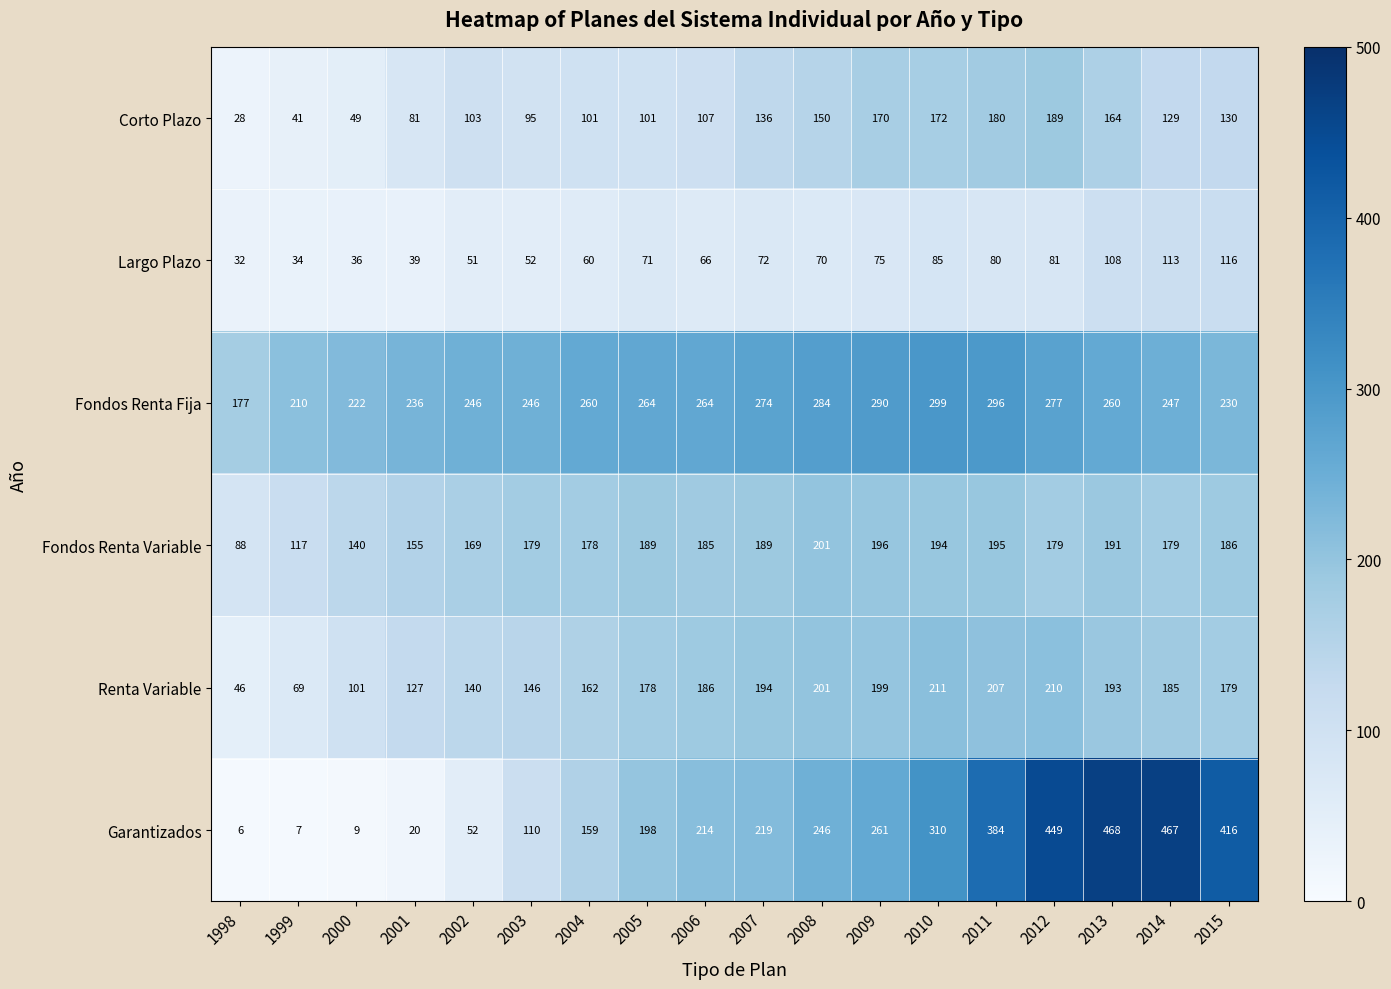

Which series changed the most between 2000 and 2005?

Garantizados